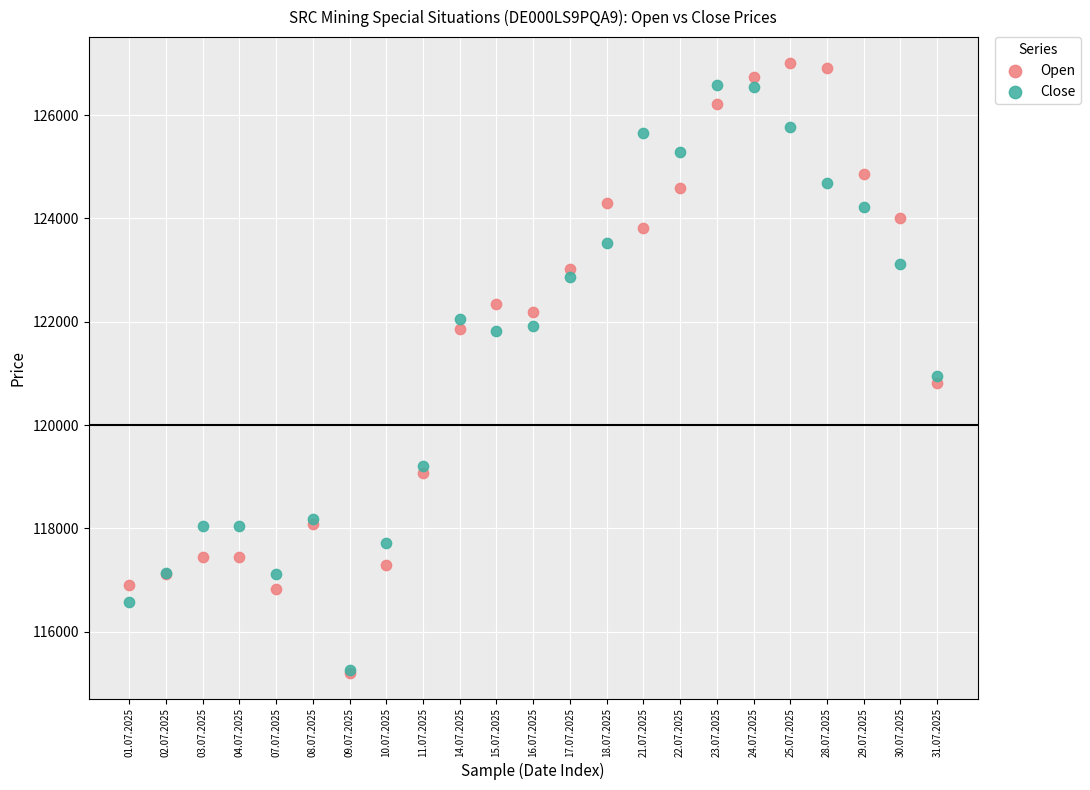

Which series has the widest spread of Y values?

Open